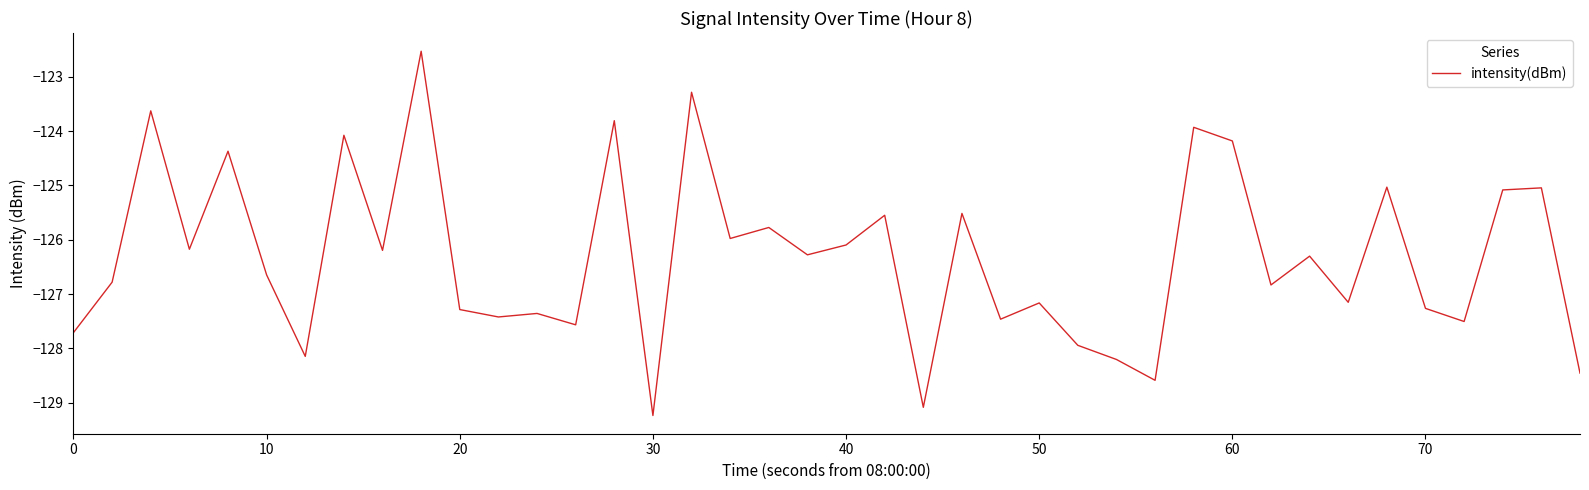

What is the smallest value displayed?

-129.2